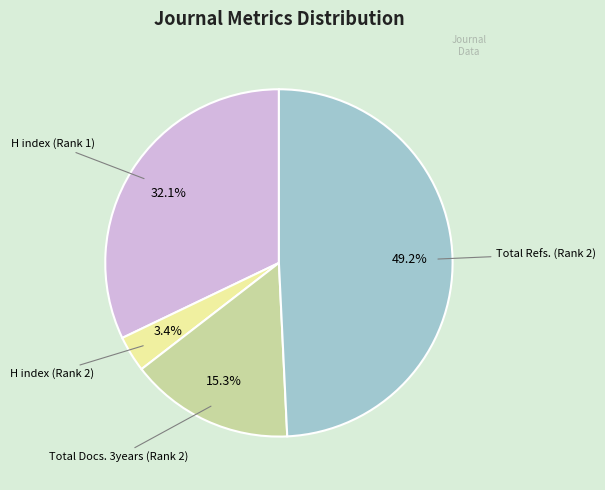

Which slice is the largest?

Total Refs. (Rank 2)